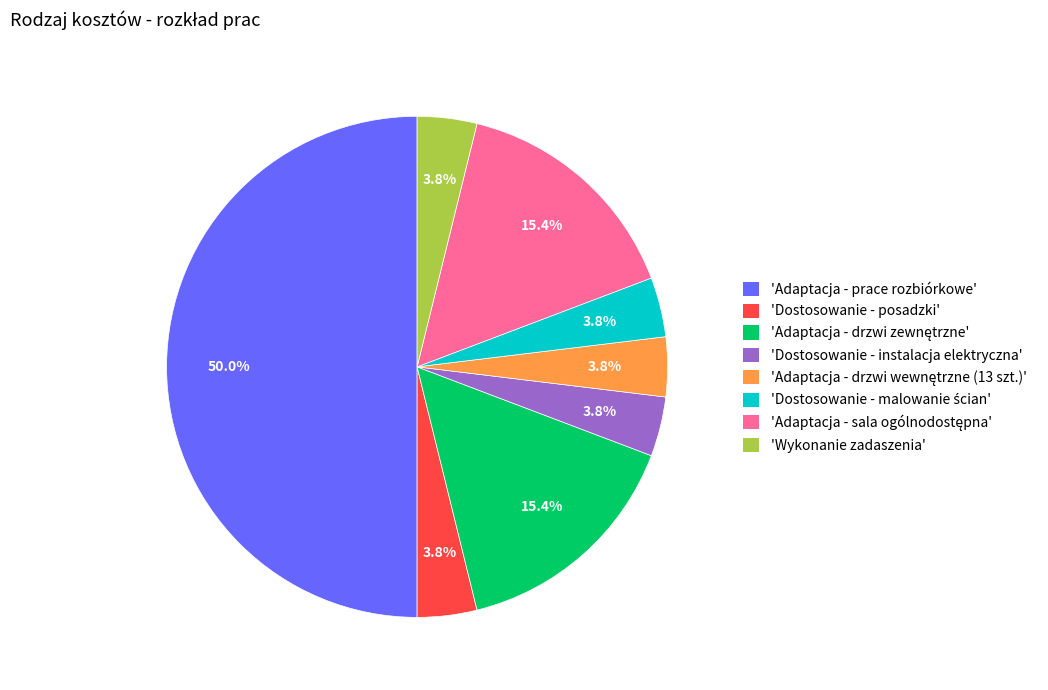

Does 'Dostosowanie - posadzki' represent more than half of the total?

No